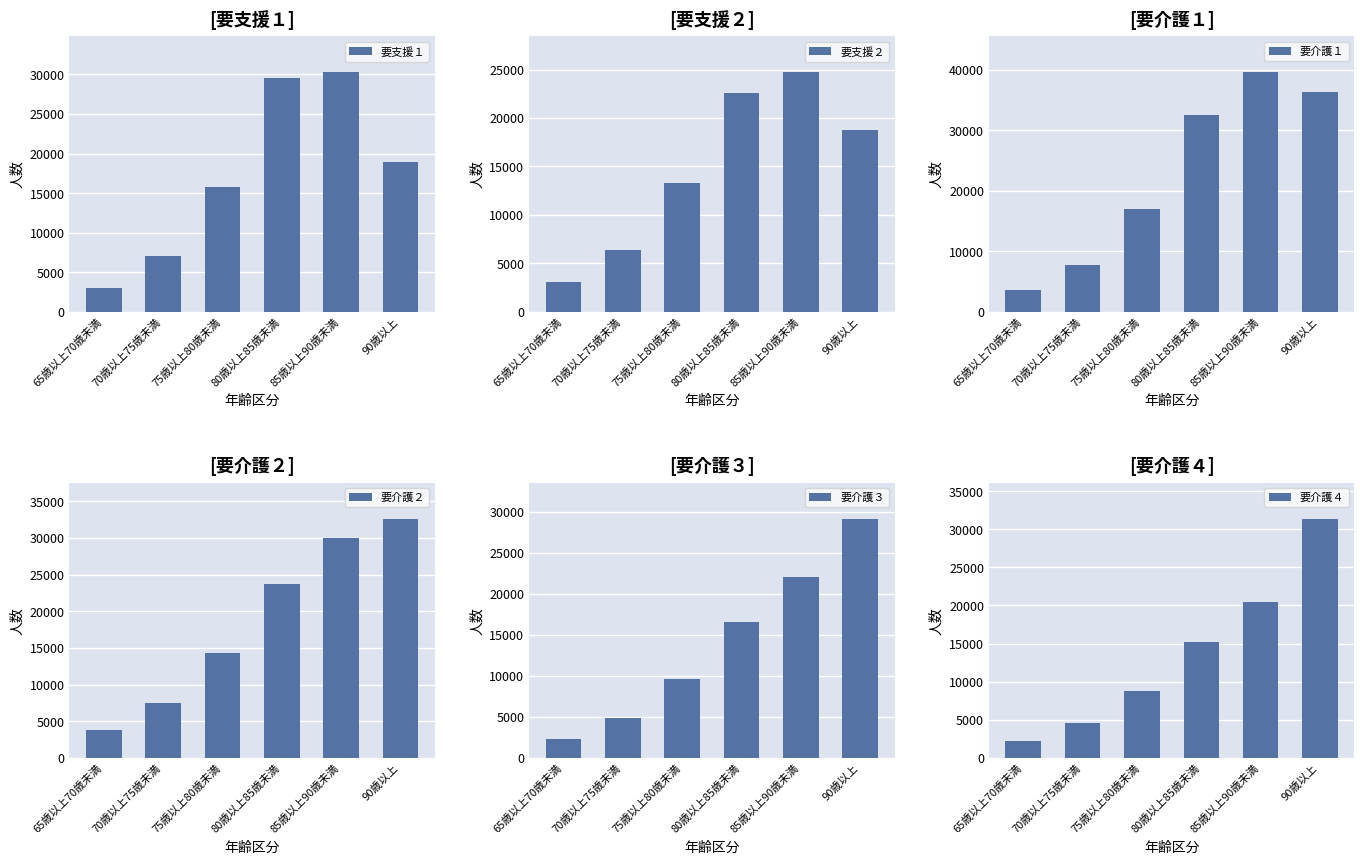

What is the sum of the 要介護３ values at 90歳以上 and 70歳以上75歳未満?

33961